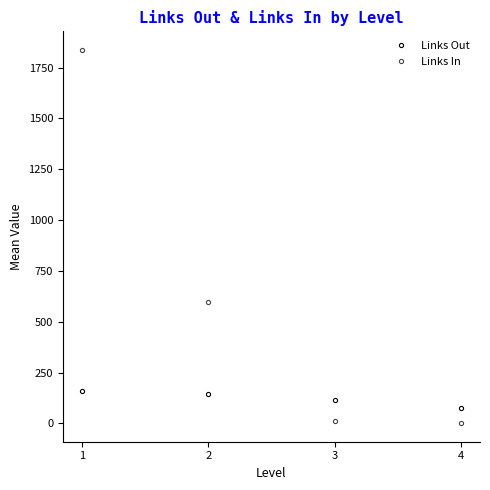

What is the approximate value of Links In at 3?

14.2